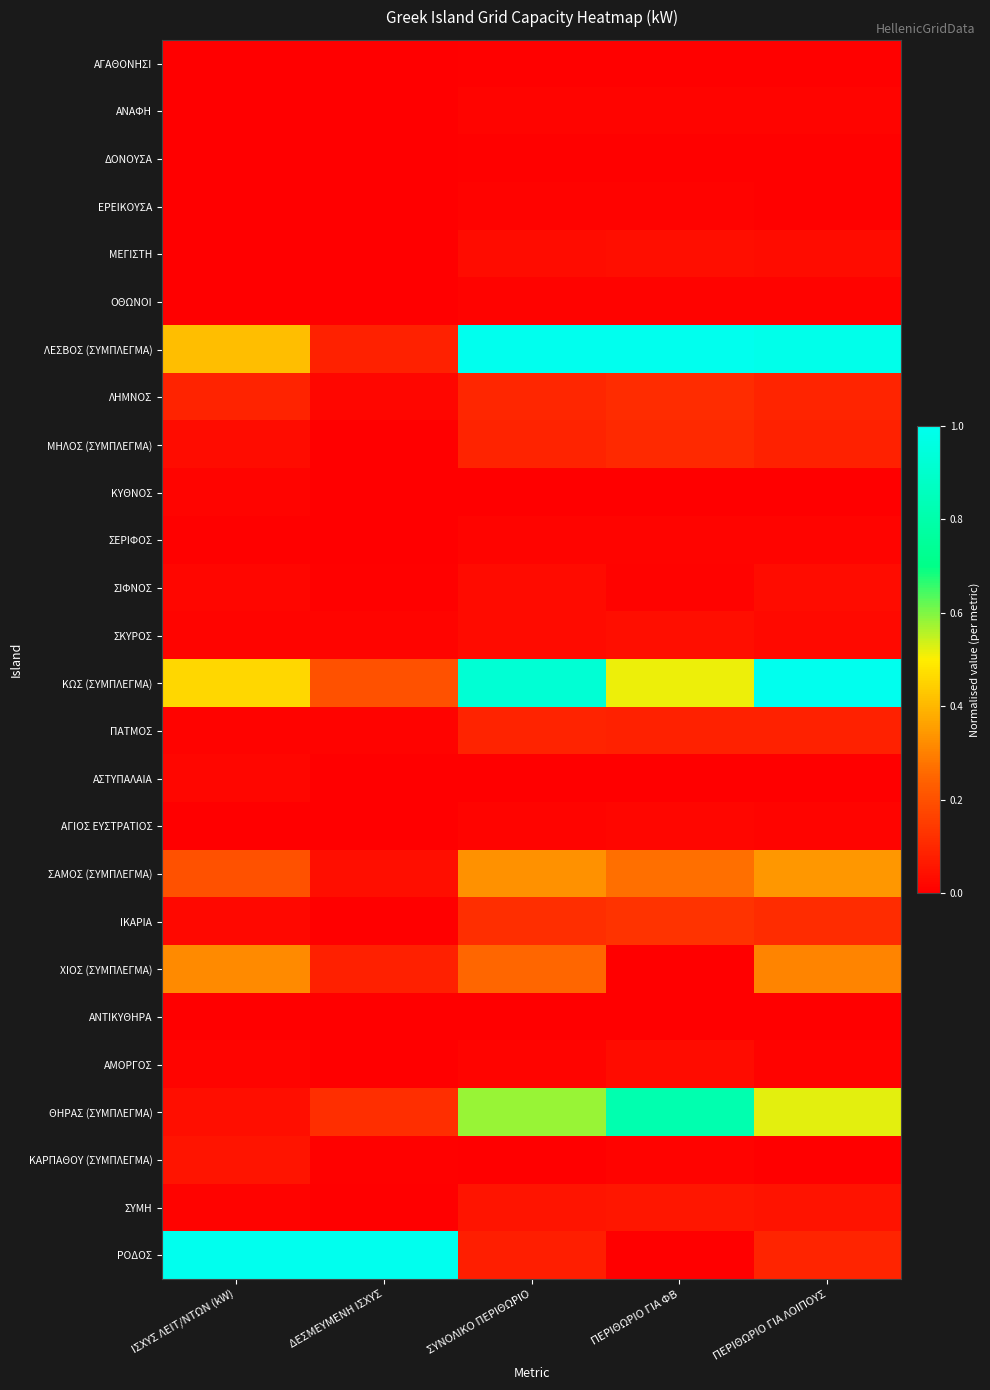

Reading right to left, transcribe all the data shown in this chart.

ΑΓΑΘΟΝΗΣΙ: ΠΕΡΙΘΩΡΙΟ ΓΙΑ ΛΟΙΠΟΥΣ=0.0	ΠΕΡΙΘΩΡΙΟ ΓΙΑ ΦΒ=0.0	ΣΥΝΟΛΙΚΟ ΠΕΡΙΘΩΡΙΟ=0.0	ΔΕΣΜΕΥΜΕΝΗ ΙΣΧΥΣ=0.0	ΙΣΧΥΣ ΛΕΙΤ/ΝΤΩΝ (kW)=0.0
ΑΝΑΦΗ: ΠΕΡΙΘΩΡΙΟ ΓΙΑ ΛΟΙΠΟΥΣ=0.0	ΠΕΡΙΘΩΡΙΟ ΓΙΑ ΦΒ=0.0	ΣΥΝΟΛΙΚΟ ΠΕΡΙΘΩΡΙΟ=0.0	ΔΕΣΜΕΥΜΕΝΗ ΙΣΧΥΣ=0.0	ΙΣΧΥΣ ΛΕΙΤ/ΝΤΩΝ (kW)=0.0
ΔΟΝΟΥΣΑ: ΠΕΡΙΘΩΡΙΟ ΓΙΑ ΛΟΙΠΟΥΣ=0.0	ΠΕΡΙΘΩΡΙΟ ΓΙΑ ΦΒ=0.0	ΣΥΝΟΛΙΚΟ ΠΕΡΙΘΩΡΙΟ=0.0	ΔΕΣΜΕΥΜΕΝΗ ΙΣΧΥΣ=0.0	ΙΣΧΥΣ ΛΕΙΤ/ΝΤΩΝ (kW)=0.0
ΕΡΕΙΚΟΥΣΑ: ΠΕΡΙΘΩΡΙΟ ΓΙΑ ΛΟΙΠΟΥΣ=0.0	ΠΕΡΙΘΩΡΙΟ ΓΙΑ ΦΒ=0.0	ΣΥΝΟΛΙΚΟ ΠΕΡΙΘΩΡΙΟ=0.0	ΔΕΣΜΕΥΜΕΝΗ ΙΣΧΥΣ=0.0	ΙΣΧΥΣ ΛΕΙΤ/ΝΤΩΝ (kW)=0.0
ΜΕΓΙΣΤΗ: ΠΕΡΙΘΩΡΙΟ ΓΙΑ ΛΟΙΠΟΥΣ=0.0	ΠΕΡΙΘΩΡΙΟ ΓΙΑ ΦΒ=0.0	ΣΥΝΟΛΙΚΟ ΠΕΡΙΘΩΡΙΟ=0.0	ΔΕΣΜΕΥΜΕΝΗ ΙΣΧΥΣ=0.0	ΙΣΧΥΣ ΛΕΙΤ/ΝΤΩΝ (kW)=0.0
ΟΘΩΝΟΙ: ΠΕΡΙΘΩΡΙΟ ΓΙΑ ΛΟΙΠΟΥΣ=0.0	ΠΕΡΙΘΩΡΙΟ ΓΙΑ ΦΒ=0.0	ΣΥΝΟΛΙΚΟ ΠΕΡΙΘΩΡΙΟ=0.0	ΔΕΣΜΕΥΜΕΝΗ ΙΣΧΥΣ=0.0	ΙΣΧΥΣ ΛΕΙΤ/ΝΤΩΝ (kW)=0.0
ΛΕΣΒΟΣ (ΣΥΜΠΛΕΓΜΑ): ΠΕΡΙΘΩΡΙΟ ΓΙΑ ΛΟΙΠΟΥΣ=1.0	ΠΕΡΙΘΩΡΙΟ ΓΙΑ ΦΒ=1.0	ΣΥΝΟΛΙΚΟ ΠΕΡΙΘΩΡΙΟ=1.0	ΔΕΣΜΕΥΜΕΝΗ ΙΣΧΥΣ=0.1	ΙΣΧΥΣ ΛΕΙΤ/ΝΤΩΝ (kW)=0.4
ΛΗΜΝΟΣ: ΠΕΡΙΘΩΡΙΟ ΓΙΑ ΛΟΙΠΟΥΣ=0.1	ΠΕΡΙΘΩΡΙΟ ΓΙΑ ΦΒ=0.1	ΣΥΝΟΛΙΚΟ ΠΕΡΙΘΩΡΙΟ=0.1	ΔΕΣΜΕΥΜΕΝΗ ΙΣΧΥΣ=0.0	ΙΣΧΥΣ ΛΕΙΤ/ΝΤΩΝ (kW)=0.1
ΜΗΛΟΣ (ΣΥΜΠΛΕΓΜΑ): ΠΕΡΙΘΩΡΙΟ ΓΙΑ ΛΟΙΠΟΥΣ=0.1	ΠΕΡΙΘΩΡΙΟ ΓΙΑ ΦΒ=0.1	ΣΥΝΟΛΙΚΟ ΠΕΡΙΘΩΡΙΟ=0.1	ΔΕΣΜΕΥΜΕΝΗ ΙΣΧΥΣ=0.0	ΙΣΧΥΣ ΛΕΙΤ/ΝΤΩΝ (kW)=0.0
ΚΥΘΝΟΣ: ΠΕΡΙΘΩΡΙΟ ΓΙΑ ΛΟΙΠΟΥΣ=0.0	ΠΕΡΙΘΩΡΙΟ ΓΙΑ ΦΒ=0.0	ΣΥΝΟΛΙΚΟ ΠΕΡΙΘΩΡΙΟ=0.0	ΔΕΣΜΕΥΜΕΝΗ ΙΣΧΥΣ=0.0	ΙΣΧΥΣ ΛΕΙΤ/ΝΤΩΝ (kW)=0.0
ΣΕΡΙΦΟΣ: ΠΕΡΙΘΩΡΙΟ ΓΙΑ ΛΟΙΠΟΥΣ=0.0	ΠΕΡΙΘΩΡΙΟ ΓΙΑ ΦΒ=0.0	ΣΥΝΟΛΙΚΟ ΠΕΡΙΘΩΡΙΟ=0.0	ΔΕΣΜΕΥΜΕΝΗ ΙΣΧΥΣ=0.0	ΙΣΧΥΣ ΛΕΙΤ/ΝΤΩΝ (kW)=0.0
ΣΙΦΝΟΣ: ΠΕΡΙΘΩΡΙΟ ΓΙΑ ΛΟΙΠΟΥΣ=0.0	ΠΕΡΙΘΩΡΙΟ ΓΙΑ ΦΒ=0.0	ΣΥΝΟΛΙΚΟ ΠΕΡΙΘΩΡΙΟ=0.0	ΔΕΣΜΕΥΜΕΝΗ ΙΣΧΥΣ=0.0	ΙΣΧΥΣ ΛΕΙΤ/ΝΤΩΝ (kW)=0.0
ΣΚΥΡΟΣ: ΠΕΡΙΘΩΡΙΟ ΓΙΑ ΛΟΙΠΟΥΣ=0.0	ΠΕΡΙΘΩΡΙΟ ΓΙΑ ΦΒ=0.0	ΣΥΝΟΛΙΚΟ ΠΕΡΙΘΩΡΙΟ=0.0	ΔΕΣΜΕΥΜΕΝΗ ΙΣΧΥΣ=0.0	ΙΣΧΥΣ ΛΕΙΤ/ΝΤΩΝ (kW)=0.0
ΚΩΣ (ΣΥΜΠΛΕΓΜΑ): ΠΕΡΙΘΩΡΙΟ ΓΙΑ ΛΟΙΠΟΥΣ=1.0	ΠΕΡΙΘΩΡΙΟ ΓΙΑ ΦΒ=0.5	ΣΥΝΟΛΙΚΟ ΠΕΡΙΘΩΡΙΟ=0.9	ΔΕΣΜΕΥΜΕΝΗ ΙΣΧΥΣ=0.2	ΙΣΧΥΣ ΛΕΙΤ/ΝΤΩΝ (kW)=0.5
ΠΑΤΜΟΣ: ΠΕΡΙΘΩΡΙΟ ΓΙΑ ΛΟΙΠΟΥΣ=0.1	ΠΕΡΙΘΩΡΙΟ ΓΙΑ ΦΒ=0.1	ΣΥΝΟΛΙΚΟ ΠΕΡΙΘΩΡΙΟ=0.1	ΔΕΣΜΕΥΜΕΝΗ ΙΣΧΥΣ=0.0	ΙΣΧΥΣ ΛΕΙΤ/ΝΤΩΝ (kW)=0.0
ΑΣΤΥΠΑΛΑΙΑ: ΠΕΡΙΘΩΡΙΟ ΓΙΑ ΛΟΙΠΟΥΣ=0.0	ΠΕΡΙΘΩΡΙΟ ΓΙΑ ΦΒ=0.0	ΣΥΝΟΛΙΚΟ ΠΕΡΙΘΩΡΙΟ=0.0	ΔΕΣΜΕΥΜΕΝΗ ΙΣΧΥΣ=0.0	ΙΣΧΥΣ ΛΕΙΤ/ΝΤΩΝ (kW)=0.0
ΑΓΙΟΣ ΕΥΣΤΡΑΤΙΟΣ: ΠΕΡΙΘΩΡΙΟ ΓΙΑ ΛΟΙΠΟΥΣ=0.0	ΠΕΡΙΘΩΡΙΟ ΓΙΑ ΦΒ=0.0	ΣΥΝΟΛΙΚΟ ΠΕΡΙΘΩΡΙΟ=0.0	ΔΕΣΜΕΥΜΕΝΗ ΙΣΧΥΣ=0.0	ΙΣΧΥΣ ΛΕΙΤ/ΝΤΩΝ (kW)=0.0
ΣΑΜΟΣ (ΣΥΜΠΛΕΓΜΑ): ΠΕΡΙΘΩΡΙΟ ΓΙΑ ΛΟΙΠΟΥΣ=0.3	ΠΕΡΙΘΩΡΙΟ ΓΙΑ ΦΒ=0.3	ΣΥΝΟΛΙΚΟ ΠΕΡΙΘΩΡΙΟ=0.3	ΔΕΣΜΕΥΜΕΝΗ ΙΣΧΥΣ=0.0	ΙΣΧΥΣ ΛΕΙΤ/ΝΤΩΝ (kW)=0.2
ΙΚΑΡΙΑ: ΠΕΡΙΘΩΡΙΟ ΓΙΑ ΛΟΙΠΟΥΣ=0.1	ΠΕΡΙΘΩΡΙΟ ΓΙΑ ΦΒ=0.1	ΣΥΝΟΛΙΚΟ ΠΕΡΙΘΩΡΙΟ=0.1	ΔΕΣΜΕΥΜΕΝΗ ΙΣΧΥΣ=0.0	ΙΣΧΥΣ ΛΕΙΤ/ΝΤΩΝ (kW)=0.0
ΧΙΟΣ (ΣΥΜΠΛΕΓΜΑ): ΠΕΡΙΘΩΡΙΟ ΓΙΑ ΛΟΙΠΟΥΣ=0.3	ΠΕΡΙΘΩΡΙΟ ΓΙΑ ΦΒ=0.0	ΣΥΝΟΛΙΚΟ ΠΕΡΙΘΩΡΙΟ=0.3	ΔΕΣΜΕΥΜΕΝΗ ΙΣΧΥΣ=0.1	ΙΣΧΥΣ ΛΕΙΤ/ΝΤΩΝ (kW)=0.3
ΑΝΤΙΚΥΘΗΡΑ: ΠΕΡΙΘΩΡΙΟ ΓΙΑ ΛΟΙΠΟΥΣ=0.0	ΠΕΡΙΘΩΡΙΟ ΓΙΑ ΦΒ=0.0	ΣΥΝΟΛΙΚΟ ΠΕΡΙΘΩΡΙΟ=0.0	ΔΕΣΜΕΥΜΕΝΗ ΙΣΧΥΣ=0.0	ΙΣΧΥΣ ΛΕΙΤ/ΝΤΩΝ (kW)=0.0
ΑΜΟΡΓΟΣ: ΠΕΡΙΘΩΡΙΟ ΓΙΑ ΛΟΙΠΟΥΣ=0.0	ΠΕΡΙΘΩΡΙΟ ΓΙΑ ΦΒ=0.0	ΣΥΝΟΛΙΚΟ ΠΕΡΙΘΩΡΙΟ=0.0	ΔΕΣΜΕΥΜΕΝΗ ΙΣΧΥΣ=0.0	ΙΣΧΥΣ ΛΕΙΤ/ΝΤΩΝ (kW)=0.0
ΘΗΡΑΣ (ΣΥΜΠΛΕΓΜΑ): ΠΕΡΙΘΩΡΙΟ ΓΙΑ ΛΟΙΠΟΥΣ=0.5	ΠΕΡΙΘΩΡΙΟ ΓΙΑ ΦΒ=0.8	ΣΥΝΟΛΙΚΟ ΠΕΡΙΘΩΡΙΟ=0.6	ΔΕΣΜΕΥΜΕΝΗ ΙΣΧΥΣ=0.1	ΙΣΧΥΣ ΛΕΙΤ/ΝΤΩΝ (kW)=0.0
ΚΑΡΠΑΘΟΥ (ΣΥΜΠΛΕΓΜΑ): ΠΕΡΙΘΩΡΙΟ ΓΙΑ ΛΟΙΠΟΥΣ=0.0	ΠΕΡΙΘΩΡΙΟ ΓΙΑ ΦΒ=0.0	ΣΥΝΟΛΙΚΟ ΠΕΡΙΘΩΡΙΟ=0.0	ΔΕΣΜΕΥΜΕΝΗ ΙΣΧΥΣ=0.0	ΙΣΧΥΣ ΛΕΙΤ/ΝΤΩΝ (kW)=0.1
ΣΥΜΗ: ΠΕΡΙΘΩΡΙΟ ΓΙΑ ΛΟΙΠΟΥΣ=0.0	ΠΕΡΙΘΩΡΙΟ ΓΙΑ ΦΒ=0.1	ΣΥΝΟΛΙΚΟ ΠΕΡΙΘΩΡΙΟ=0.1	ΔΕΣΜΕΥΜΕΝΗ ΙΣΧΥΣ=0.0	ΙΣΧΥΣ ΛΕΙΤ/ΝΤΩΝ (kW)=0.0
ΡΟΔΟΣ: ΠΕΡΙΘΩΡΙΟ ΓΙΑ ΛΟΙΠΟΥΣ=0.1	ΠΕΡΙΘΩΡΙΟ ΓΙΑ ΦΒ=0.0	ΣΥΝΟΛΙΚΟ ΠΕΡΙΘΩΡΙΟ=0.1	ΔΕΣΜΕΥΜΕΝΗ ΙΣΧΥΣ=1.0	ΙΣΧΥΣ ΛΕΙΤ/ΝΤΩΝ (kW)=1.0